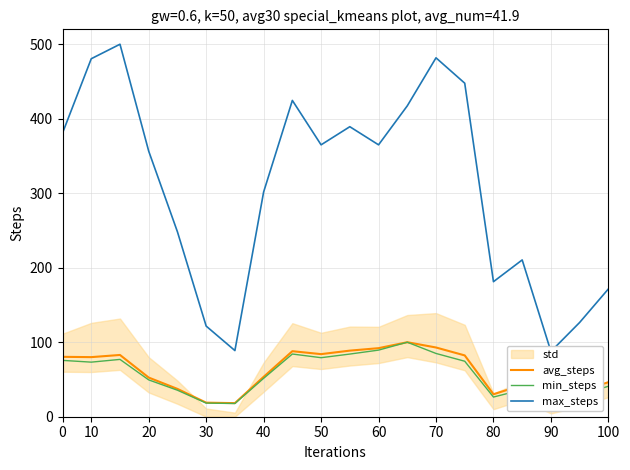

The value of avg_steps at 0 is 80.4. True or false?

True